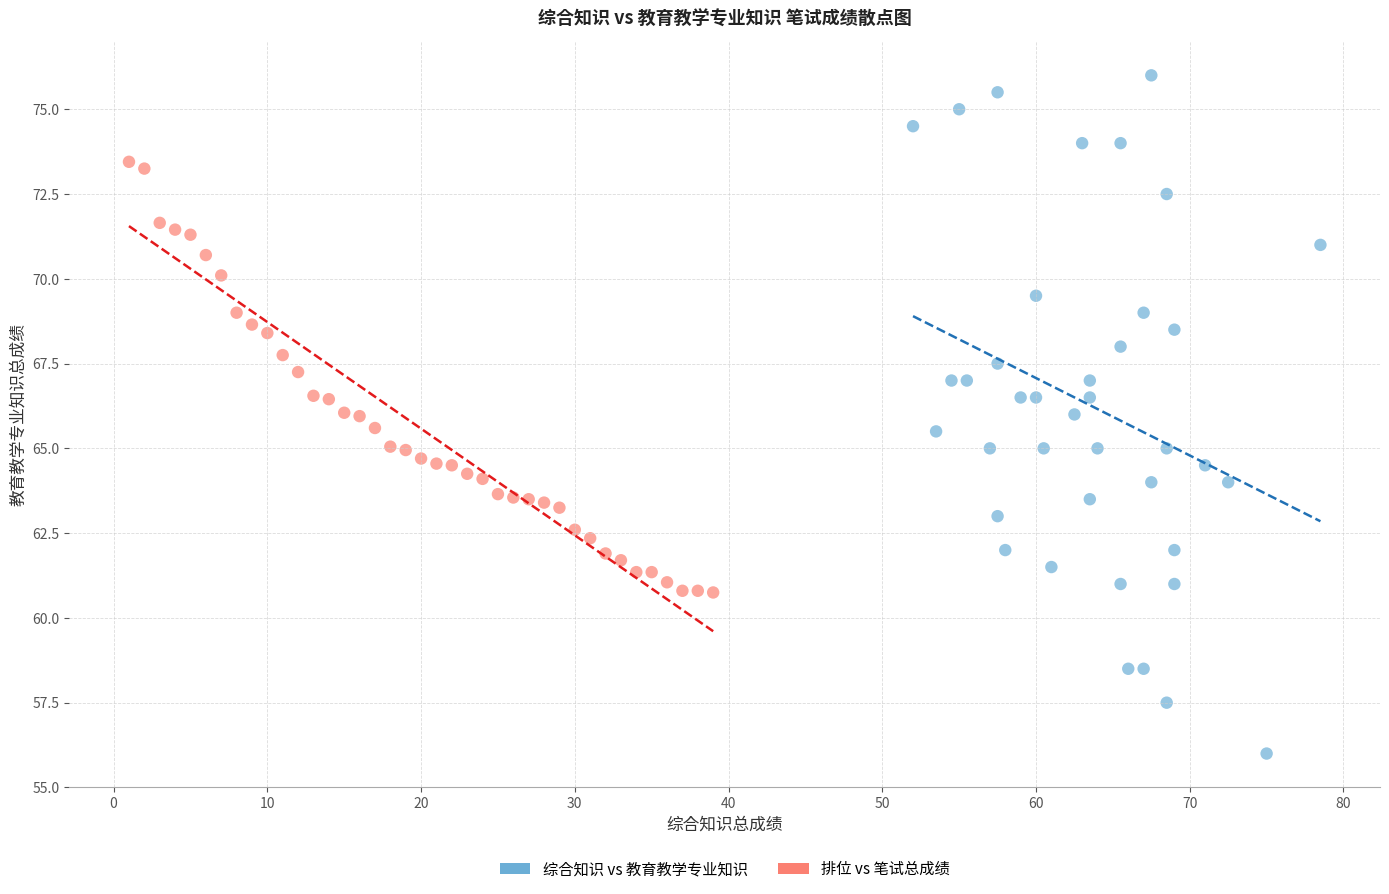

What are all the series names shown in the legend?

综合知识 vs 教育教学专业知识, 排位 vs 笔试总成绩